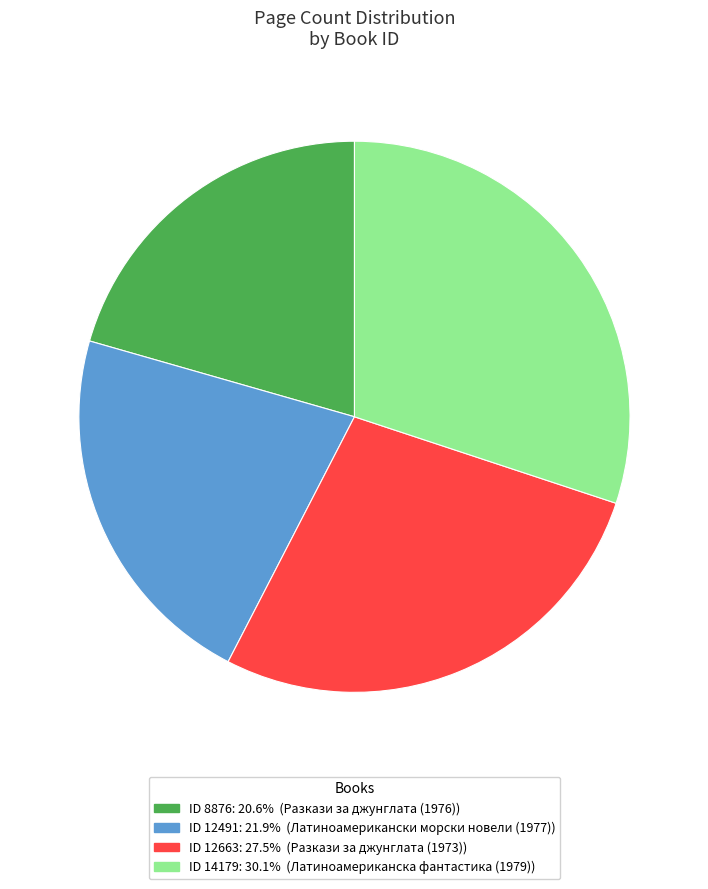

Is there a majority slice in this chart?

No